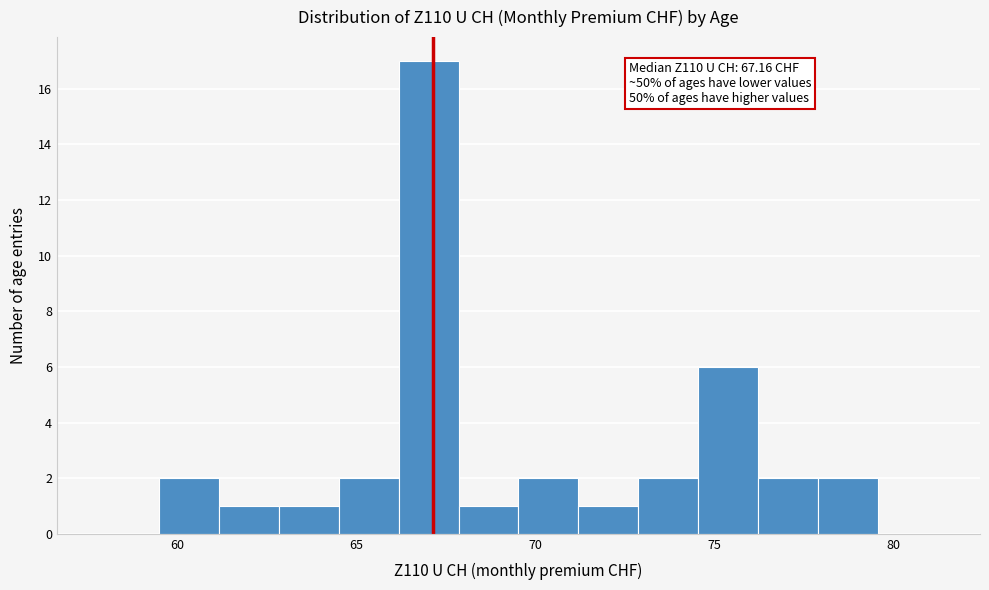

Around what value on the x-axis is the tallest bar? Give the approximate position of its centre, as read against the axis.

67.0